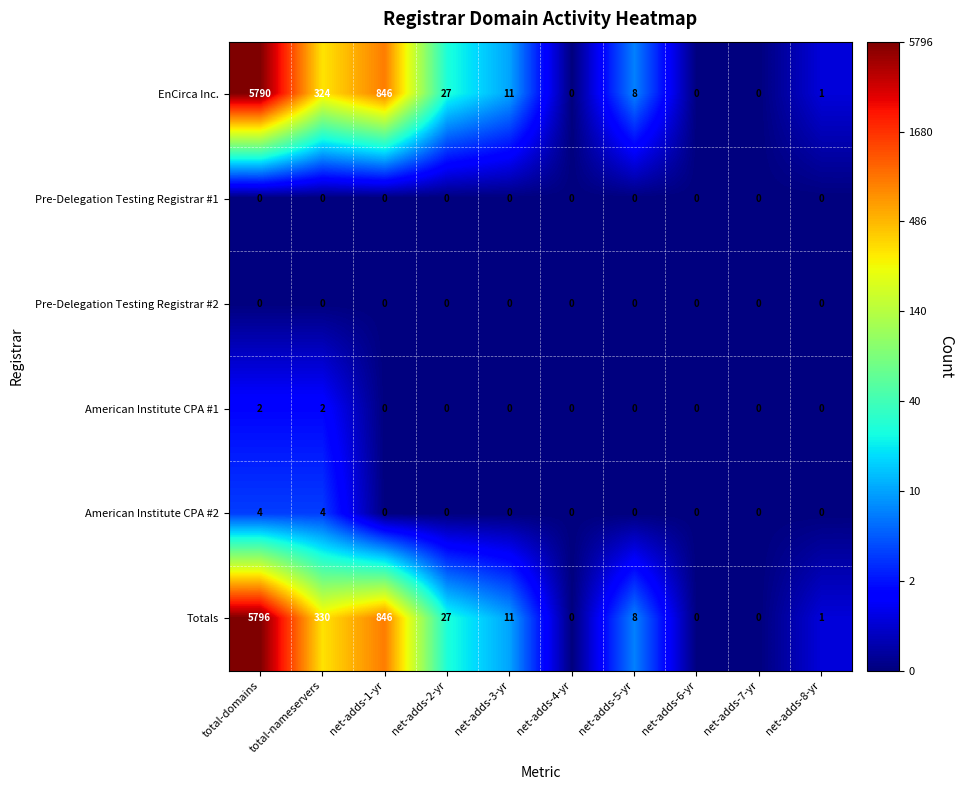

What is the difference between the maximum and minimum values in the American Institute CPA #2 series?

4